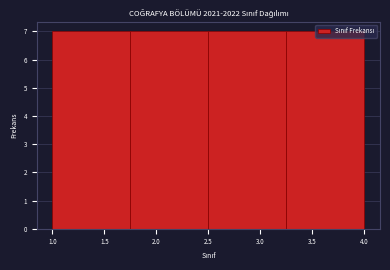

Reading left to right, transcribe this chart: for each bar, give the range it covers on the x-axis and its height. The values are not printed on the chart, so give them approximately, as read against the axis.

1.00 to 1.75: 7
1.75 to 2.50: 7
2.50 to 3.25: 7
3.25 to 4.00: 7